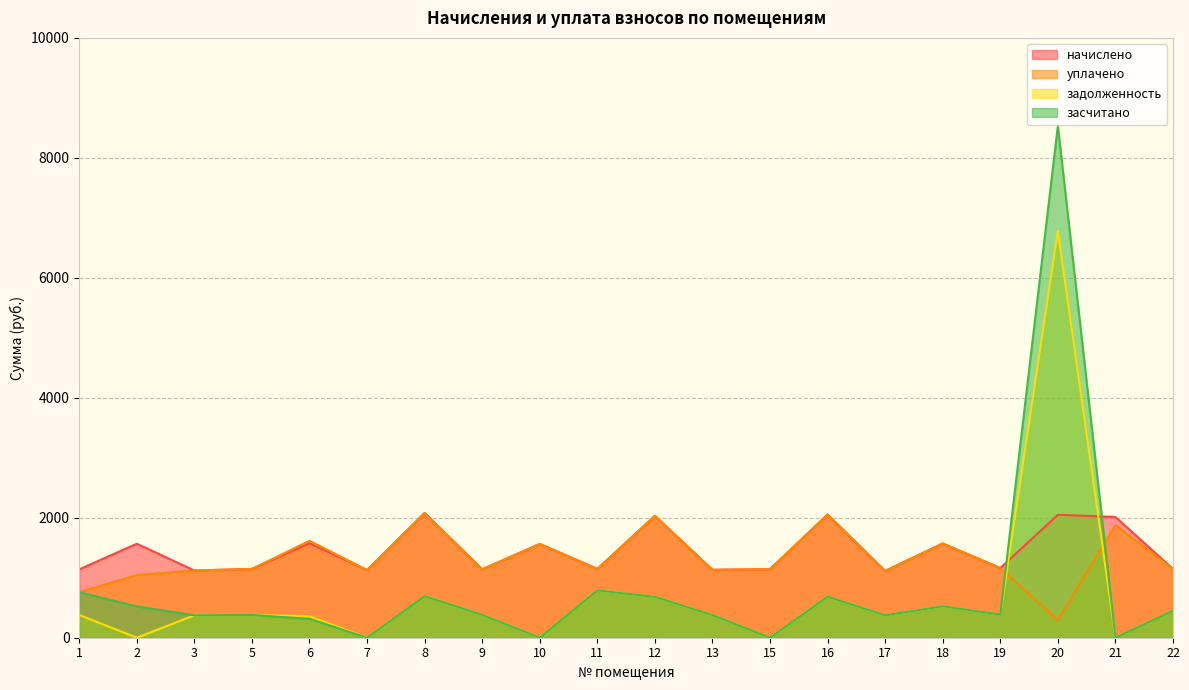

What is the value of the начислено point at the 6th from the left?

1128.2